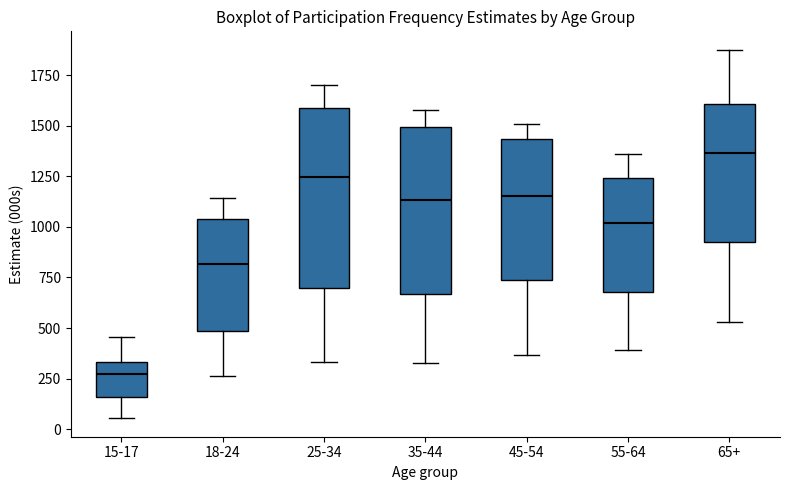

Where does the median line of the box for 45-54 sit on the y-axis? The values are not printed on the chart, so give them approximately, as read against the axis.

1150